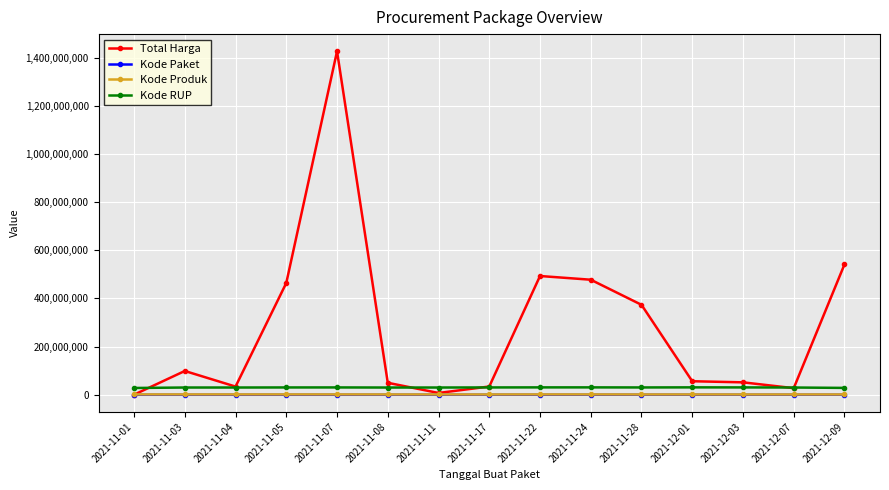

What is the difference between the maximum and minimum values in the Kode Produk series?

232391